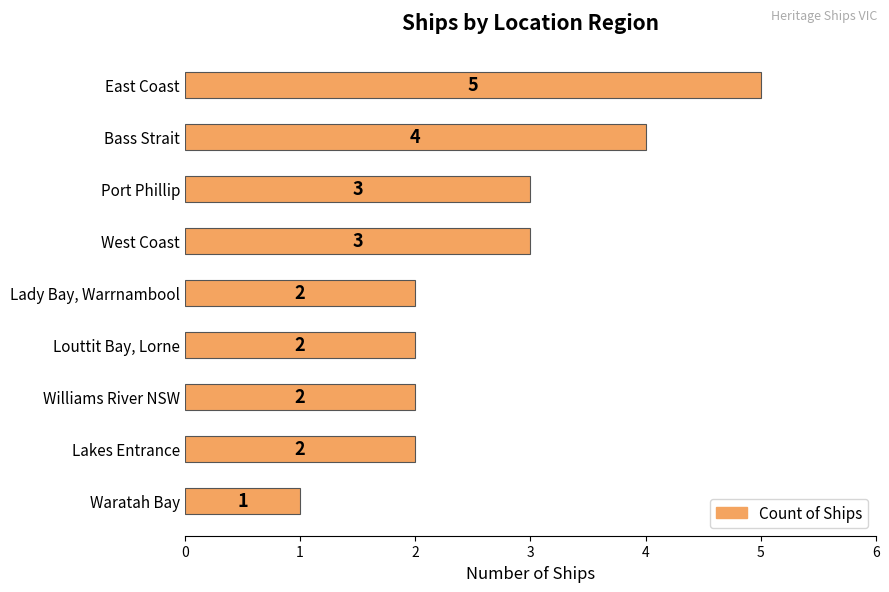

What is the label of the 8th bar from the bottom?

Bass Strait